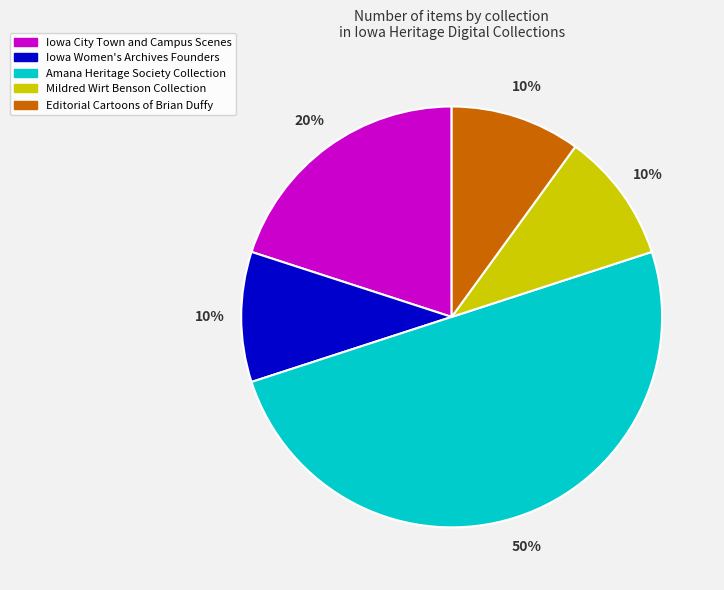

Which has a higher value, Amana Heritage Society Collection or Iowa Women's Archives Founders?

Amana Heritage Society Collection